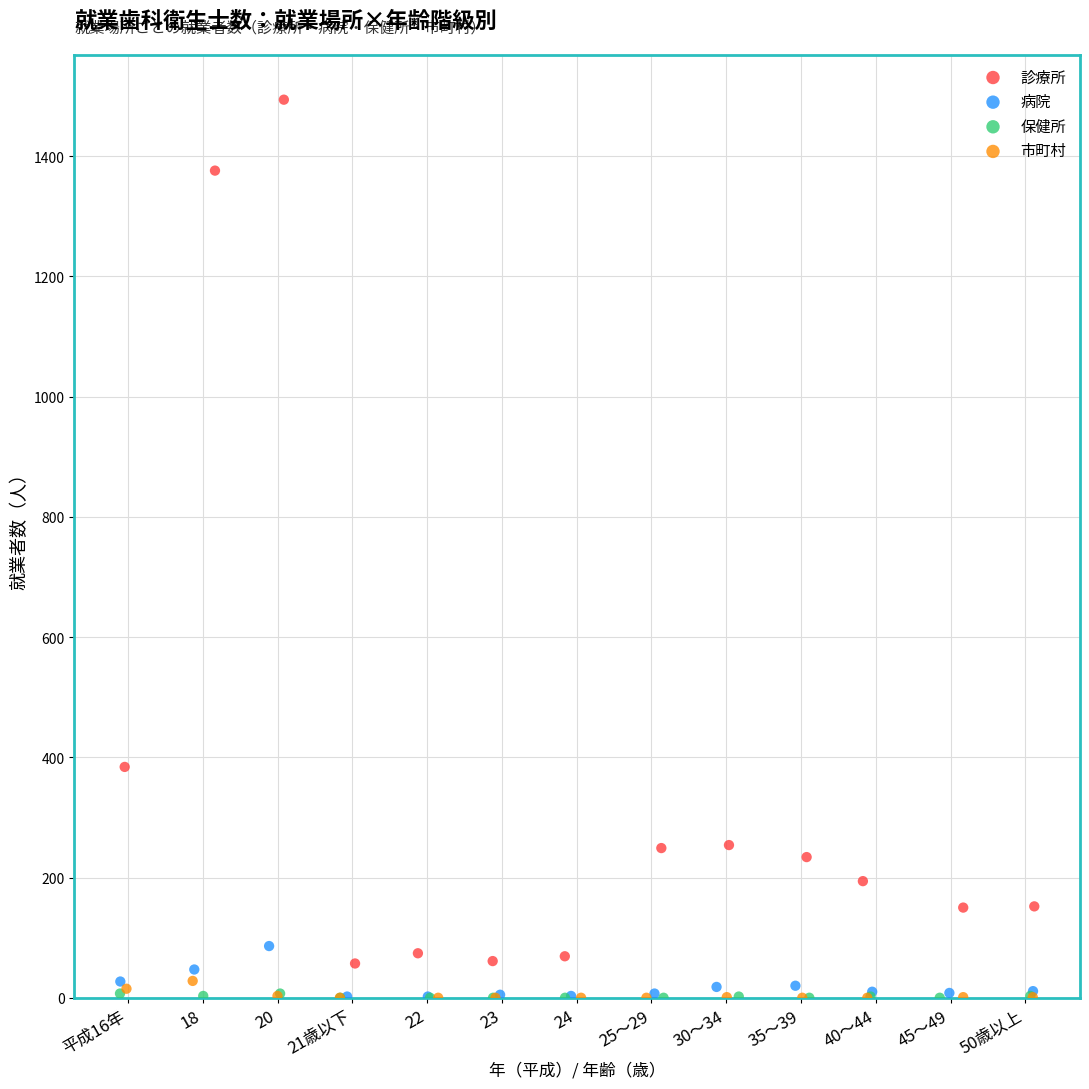

Which series has the widest spread of Y values?

診療所